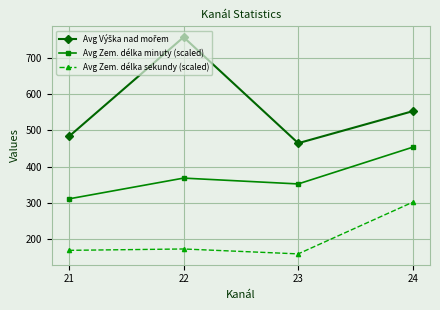

What is the difference between the highest and lowest values at 22?

582.7